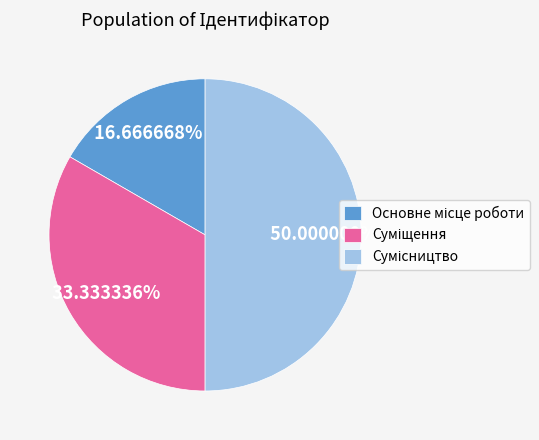

How many slices are in this pie chart?

3